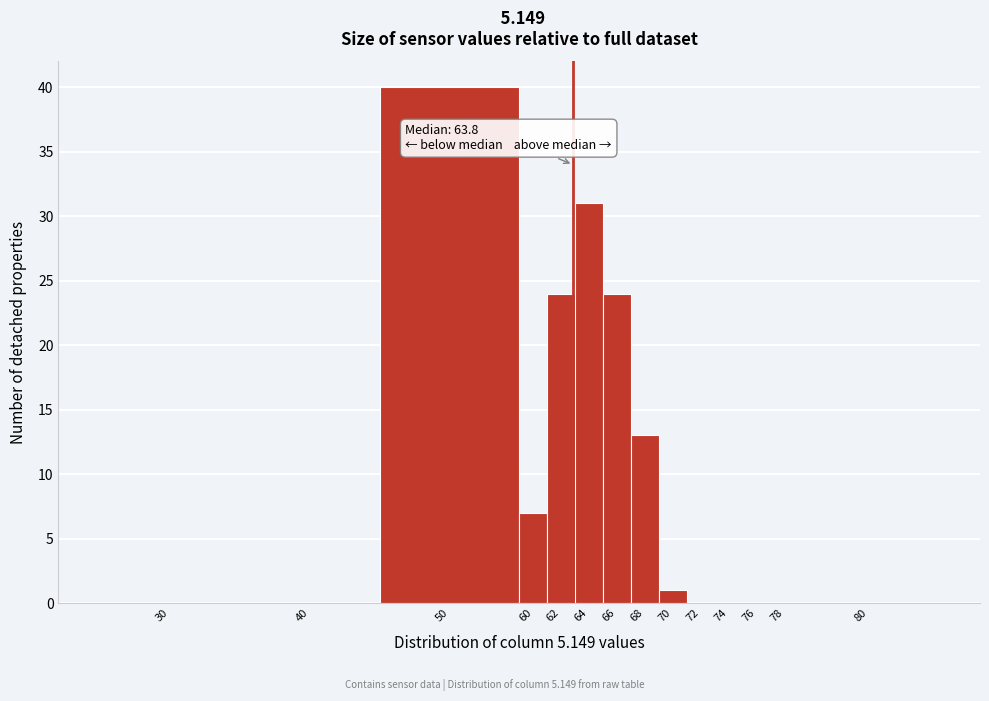

Reading left to right, list all the values displayed in this chart.

30=0	40=0	50=40	60=7	62=24	64=31	66=24	68=13	70=1	72=0	74=0	76=0	78=0	80=0